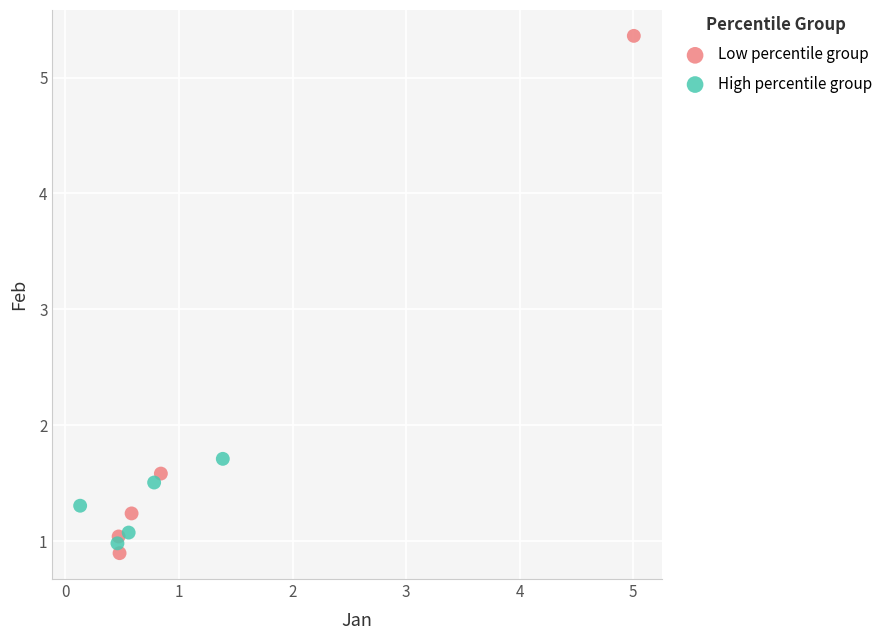

Which series has the largest Y range (max minus min)?

Low percentile group